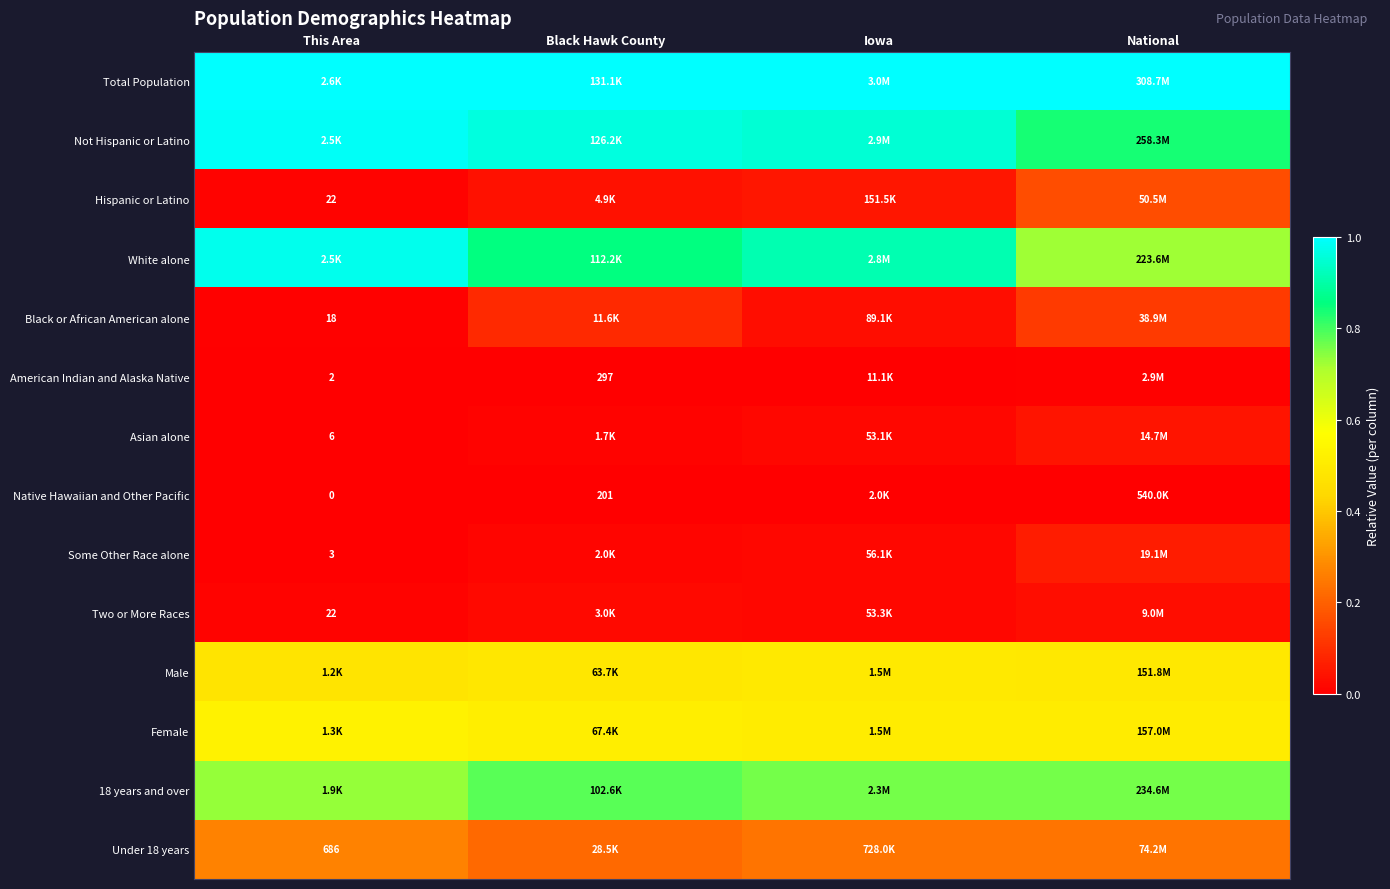

What is the maximum value shown in the chart?

1.0